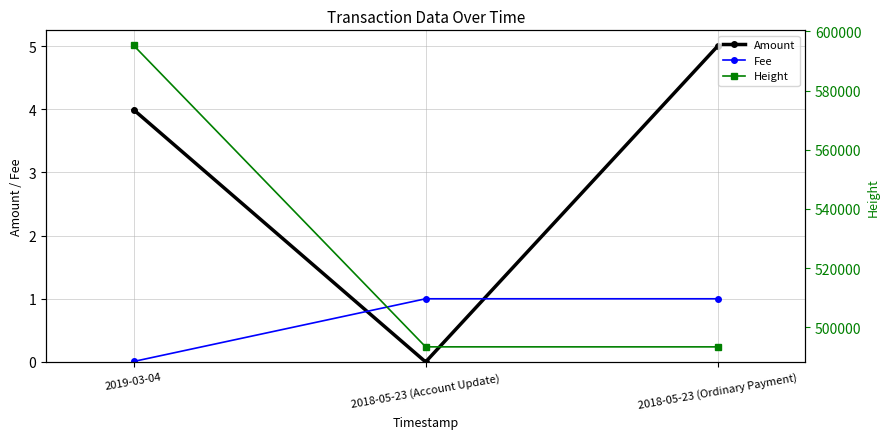

Rank the series at 2018-05-23 (Ordinary Payment) from lowest to highest value.

Fee, Amount, Height